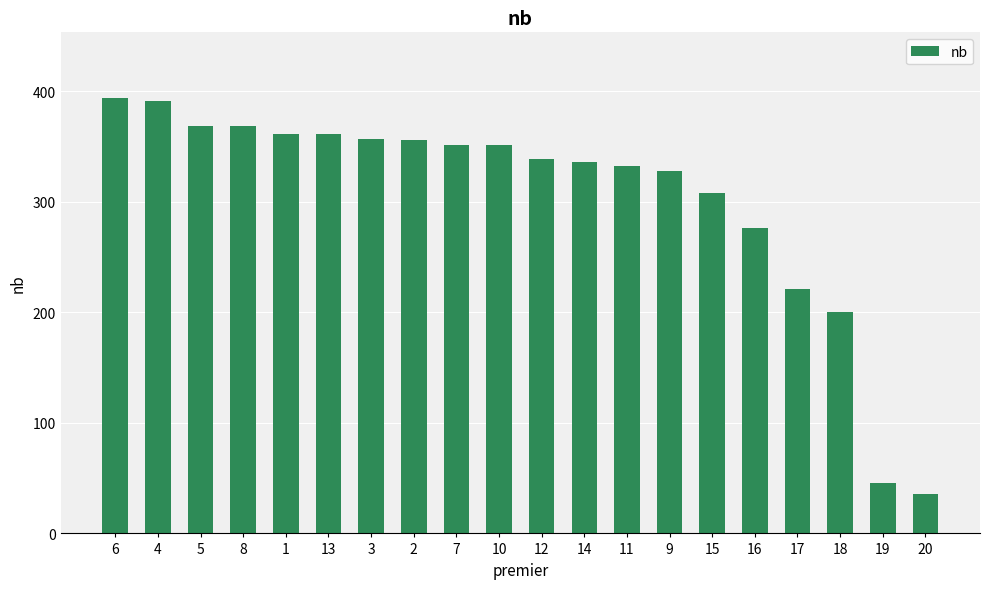

What is the average value?

304